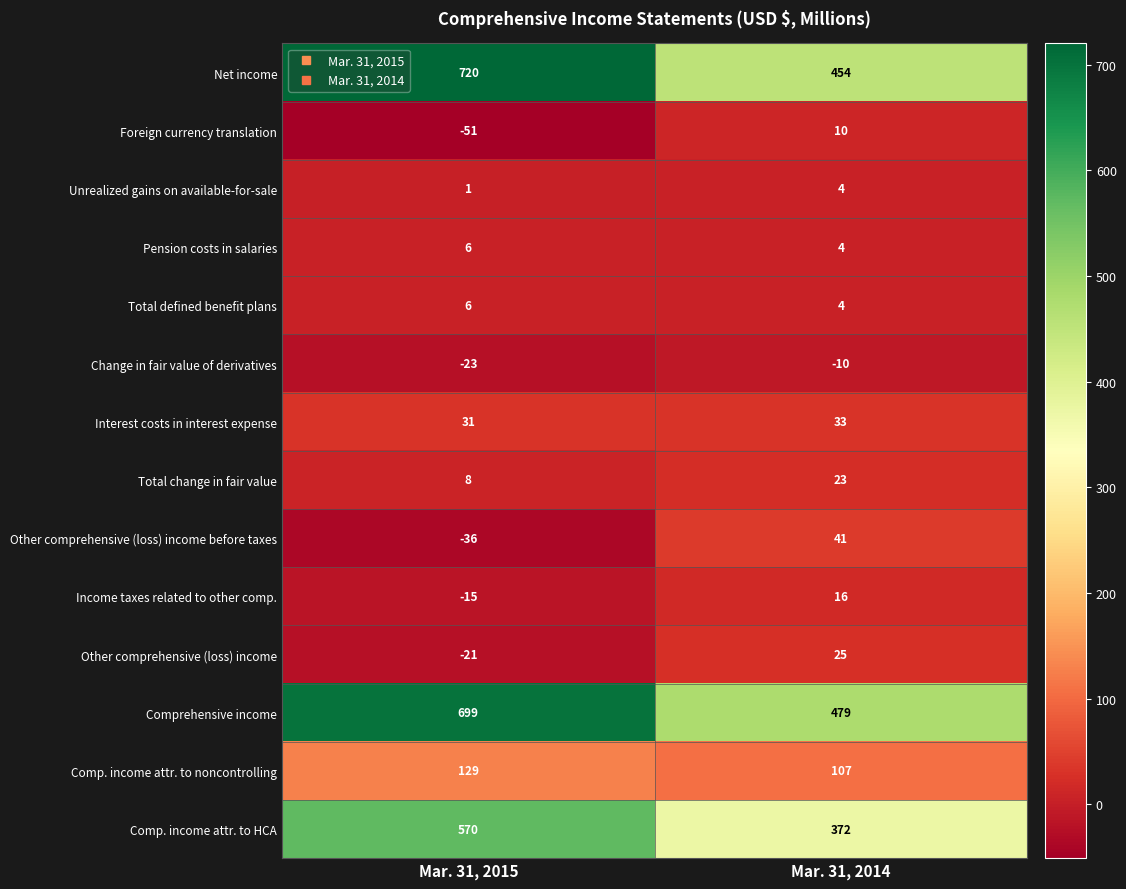

At how many categories does at least one series exceed 151?

2